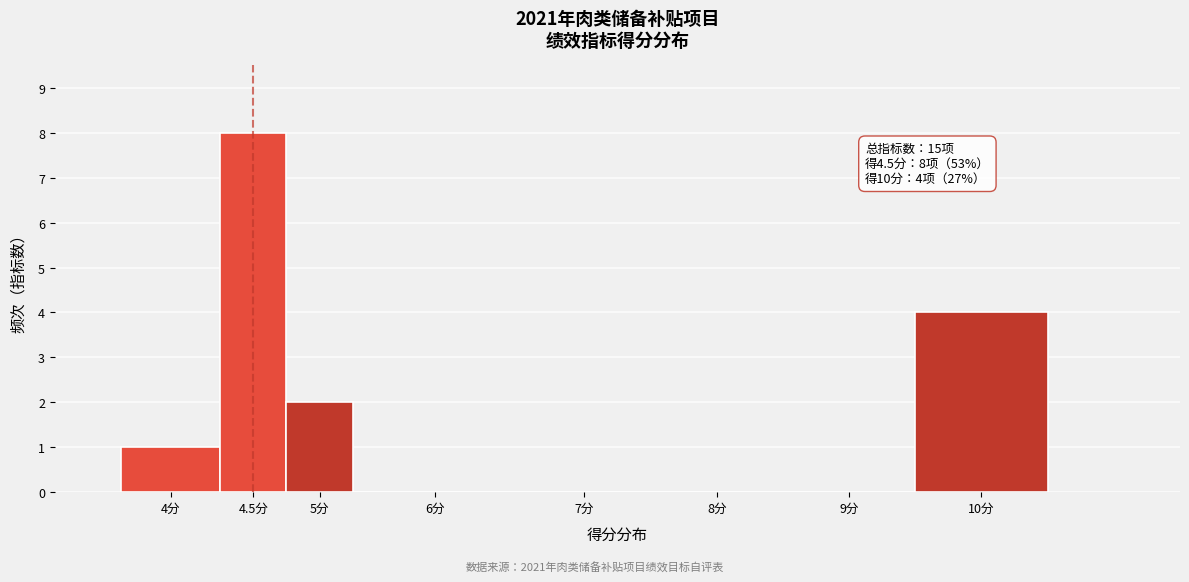

Reading left to right, what are all the values shown in this chart?

4分=1	4.5分=8	5分=2	6分=0	7分=0	8分=0	9分=0	10分=4